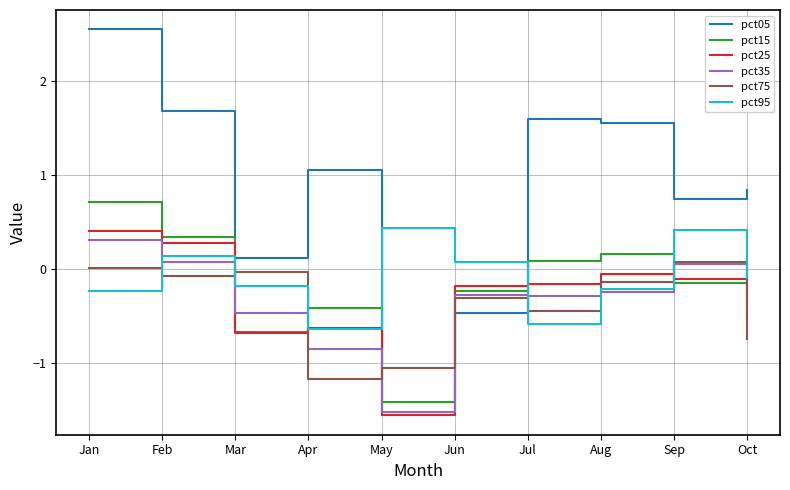

How many lines are shown in the chart?

6